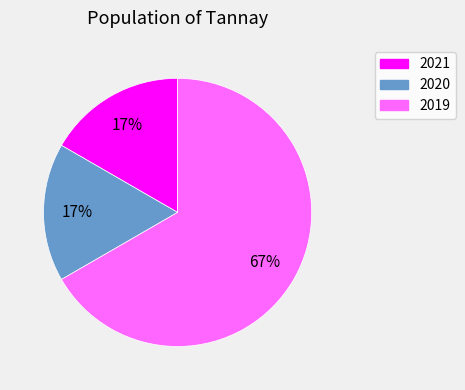

Which category accounts for the majority?

2019